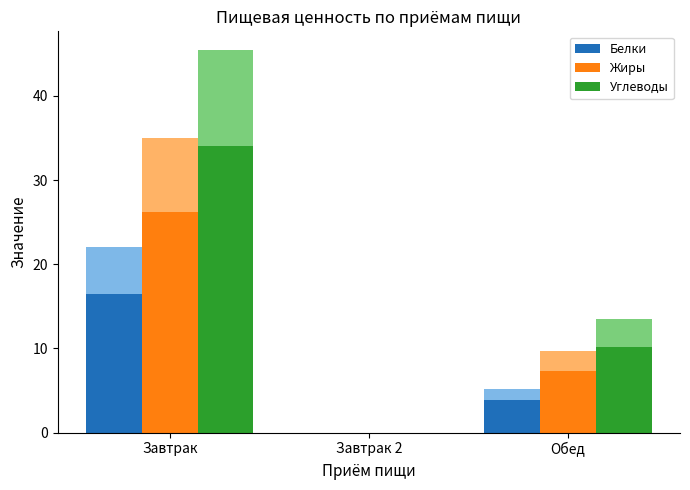

How many distinct data groups are displayed?

3